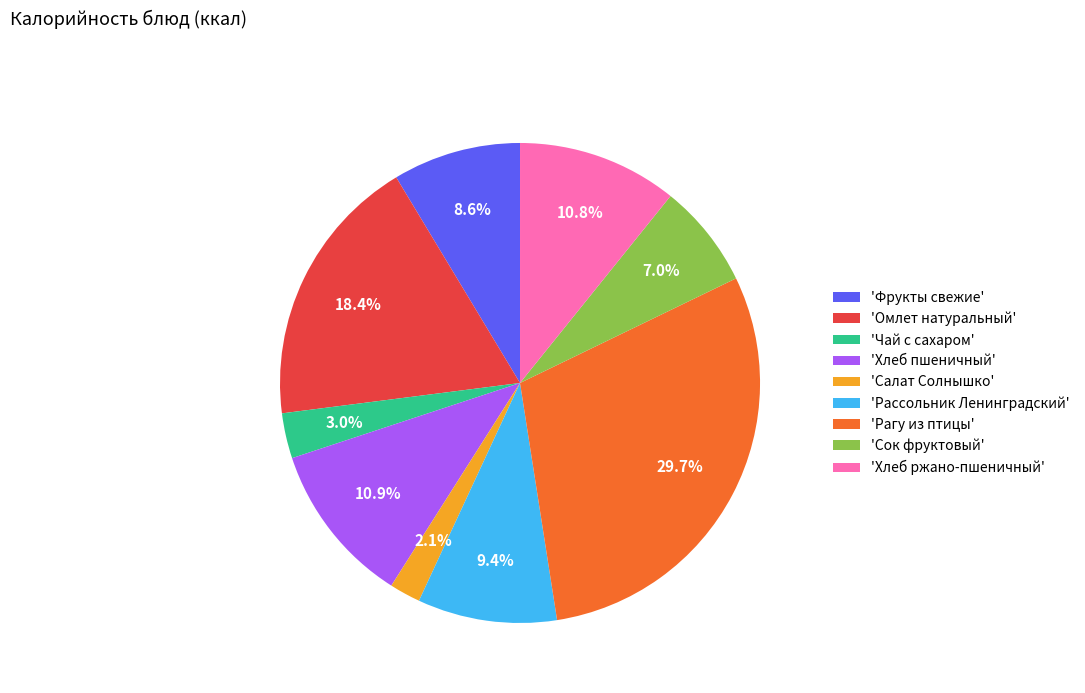

Does any single category account for the majority?

No